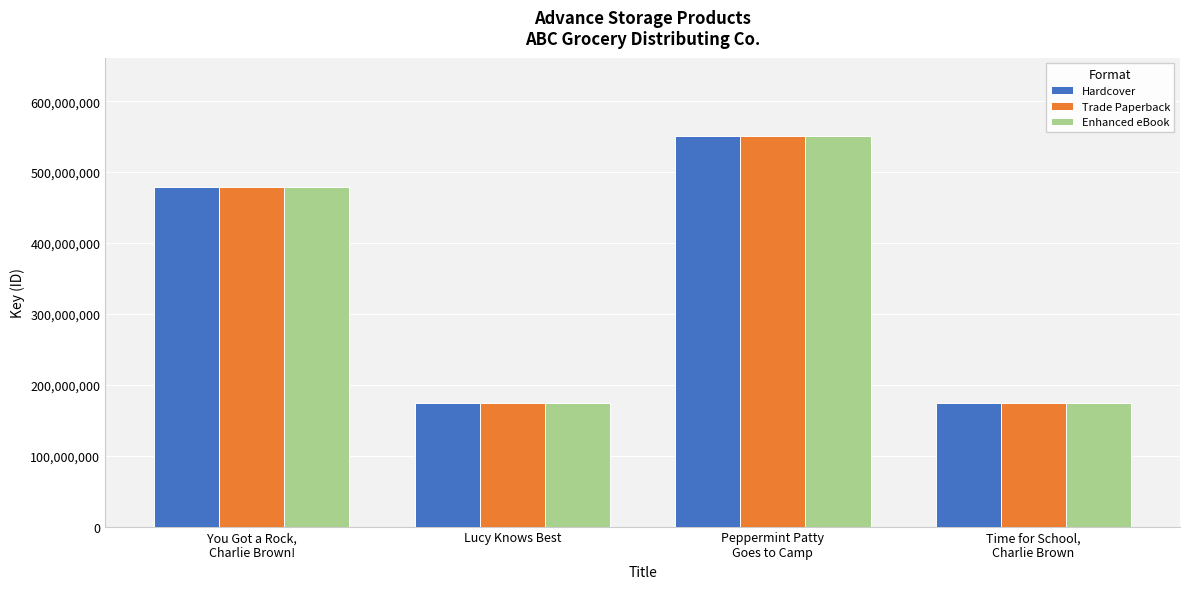

What is the label of the 2nd bar from the left?

Lucy Knows Best